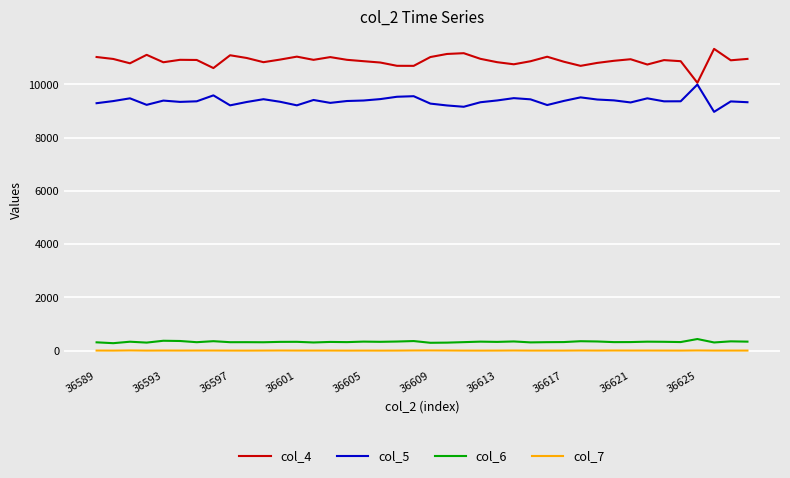

What is the lowest value of the col_4 series?

10063